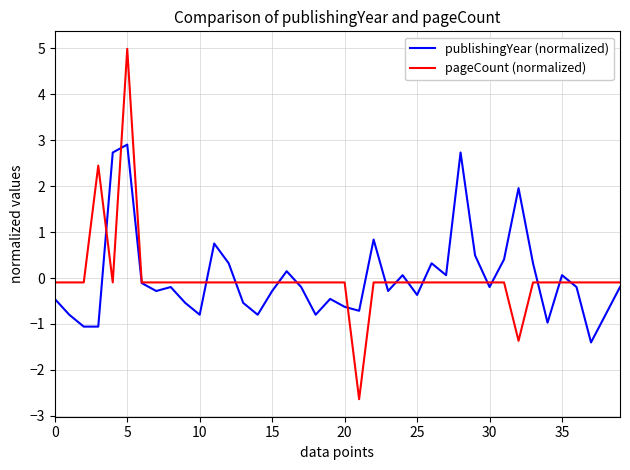

Which series has the widest spread of values?

pageCount (normalized)